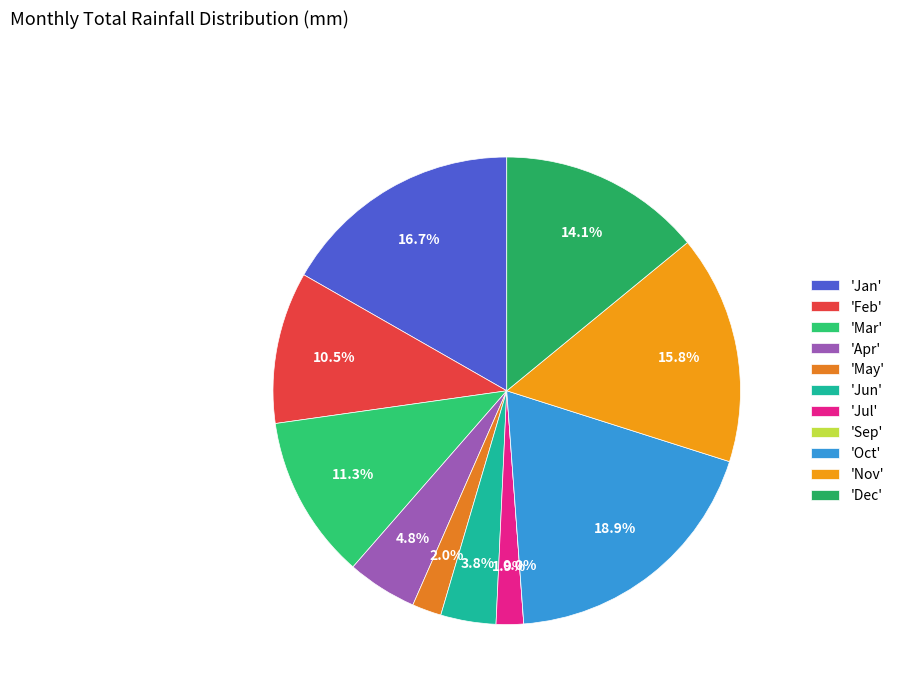

Rank the categories by value from lowest to highest.

Sep, Jul, May, Jun, Apr, Feb, Mar, Dec, Nov, Jan, Oct